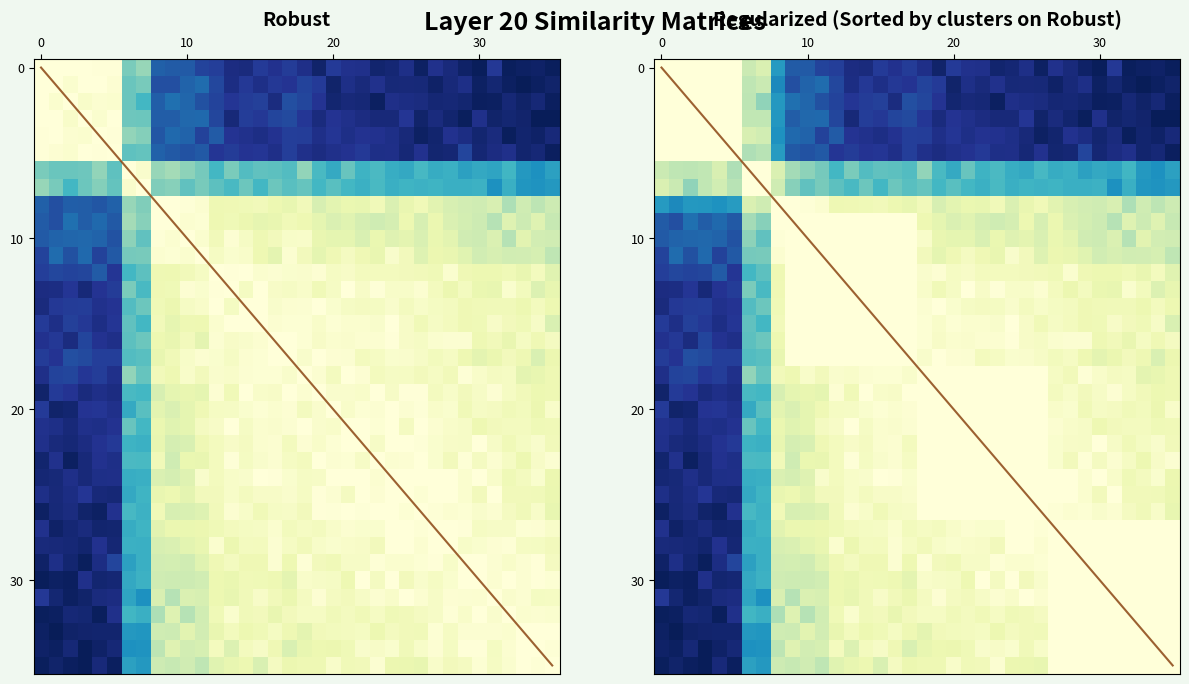

The value at 7 is 0.4. True or false?

True